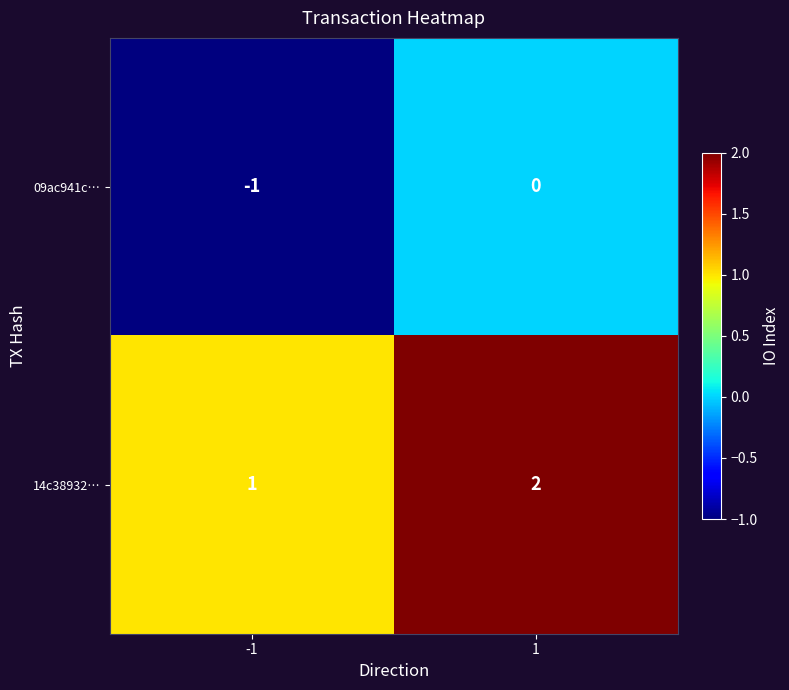

Count the number of data series in this chart.

2